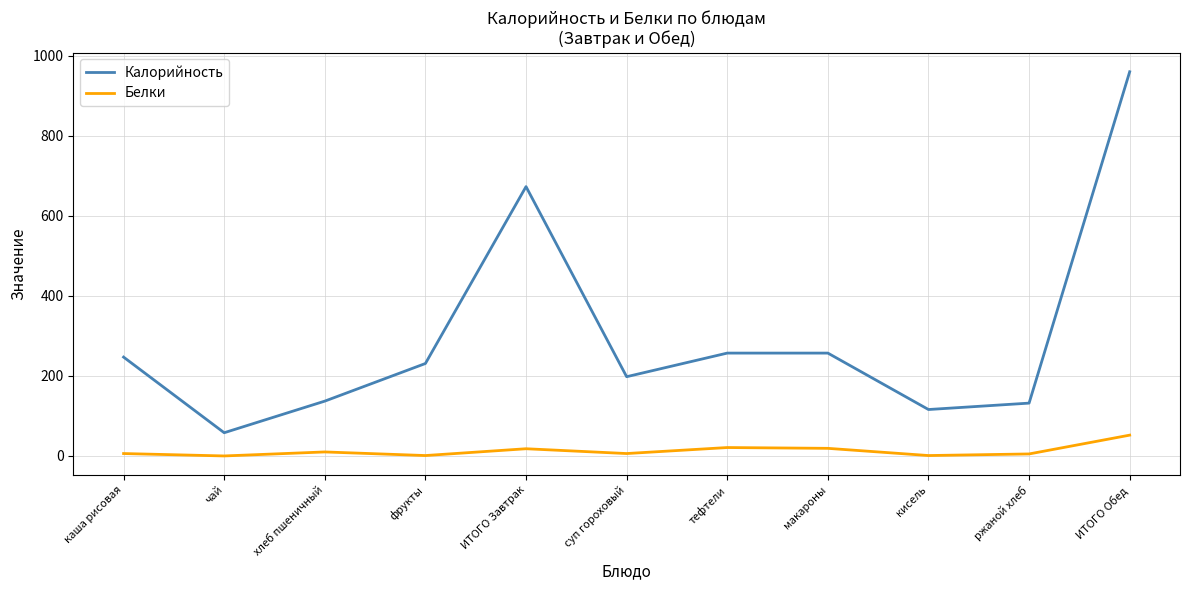

What is the difference between the Калорийность values at ИТОГО Завтрак and ржаной хлеб?

541